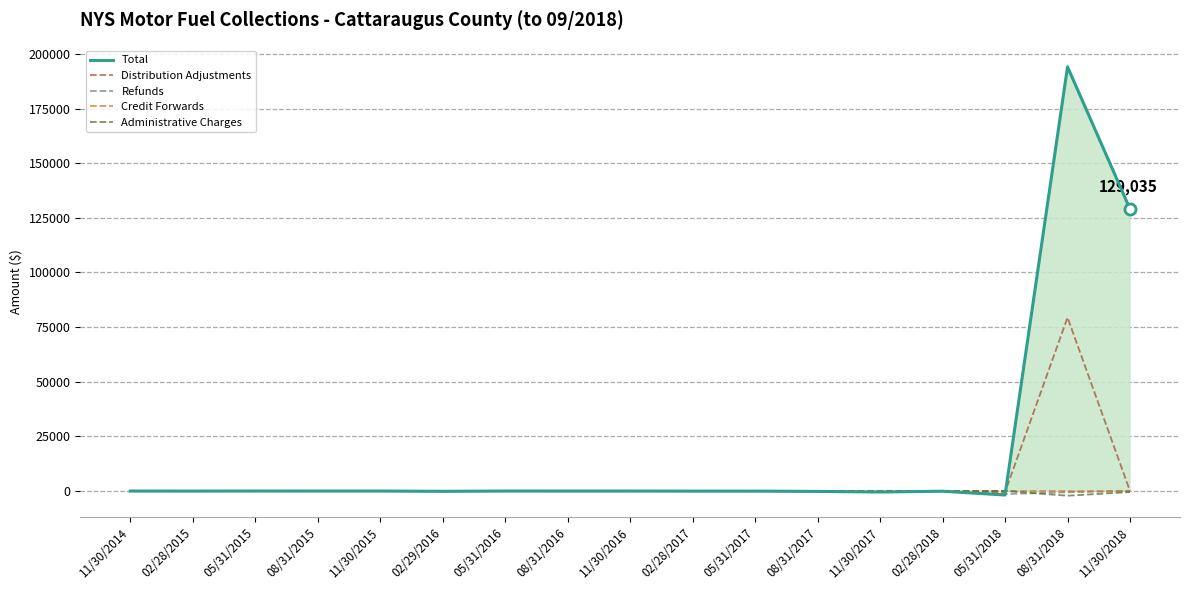

Reading left to right, list all the values displayed in this chart.

Total: 0.0	-24.2	14.8	2.2	0.0	-129.2	-0.0	0.0	0.0	-43.0	-40.2	-175.9	-462.4	-78.0	-1817.5	194091.8	129034.9
Distribution Adjustments: 0.0	0.0	14.8	0.0	0.0	0.0	0.0	0.0	0.0	-25.7	-40.6	-12.8	-85.6	-58.5	-521.9	79401.6	0.0
Refunds: 0.0	-24.3	0.0	0.0	0.0	-129.7	0.0	0.0	0.0	-17.2	0.0	-4.0	-398.8	-54.4	-1373.8	-560.1	0.0
Credit Forwards: 0.0	0.0	0.0	0.0	0.0	0.0	0.0	0.0	0.0	-0.3	0.0	-161.8	0.0	0.0	43.3	-71.3	13.5
Administrative Charges: 0.0	0.1	-0.1	2.2	0.0	0.5	-0.0	0.0	0.0	0.2	0.2	2.6	21.8	34.8	34.8	-2140.2	-470.1